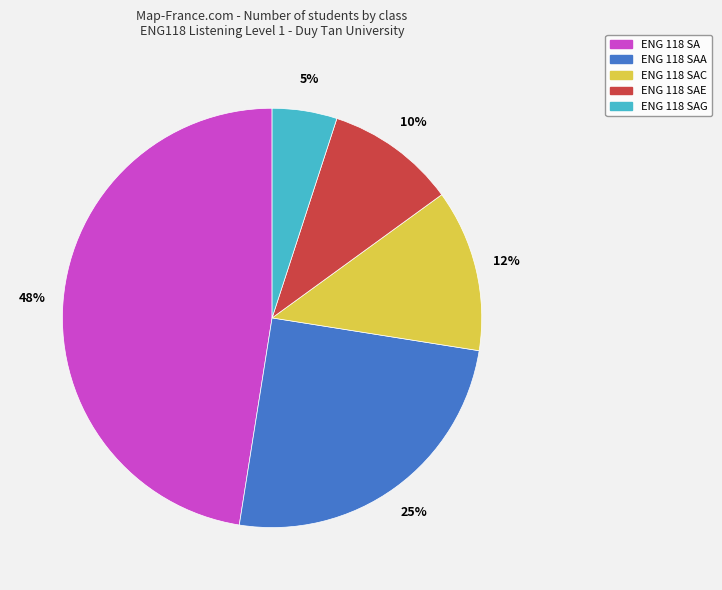

Is it true that ENG 118 SAA is 18% of the pie?

False